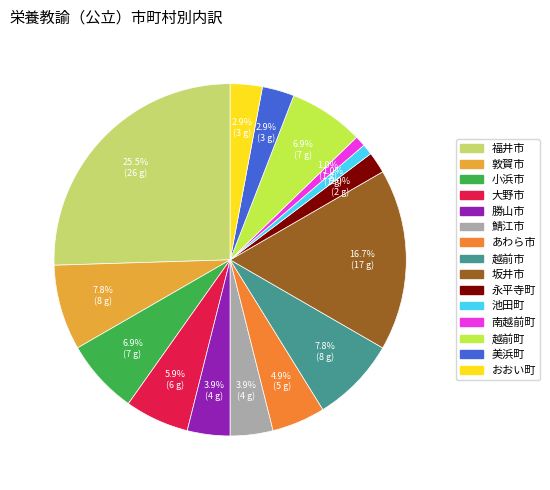

What portion of the pie excludes 美浜町?

97.1%